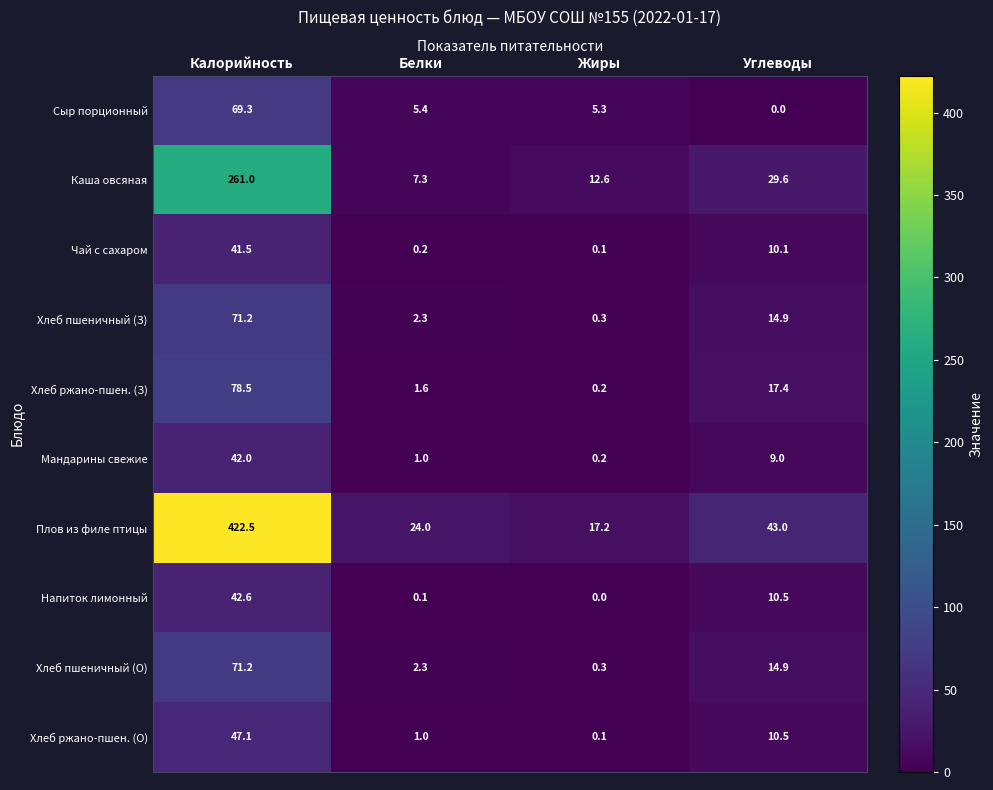

Where is Плов из филе птицы nearest to the value 219?

Углеводы